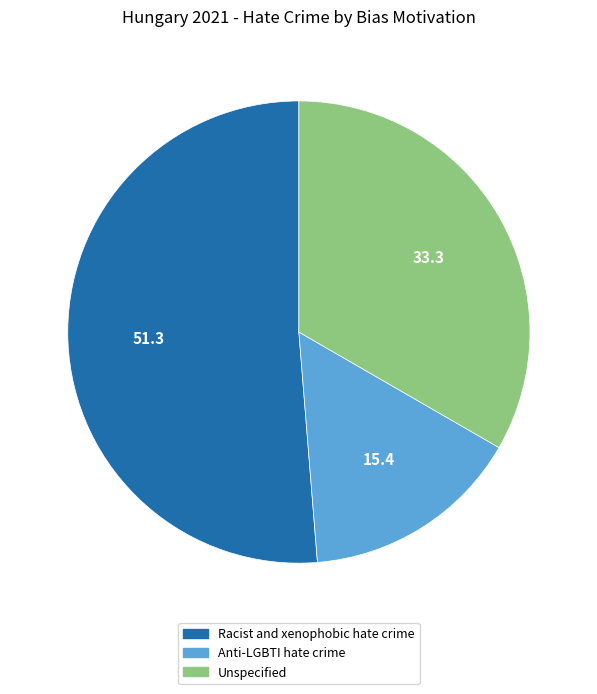

Is there any slice that represents more than half of the pie?

Yes